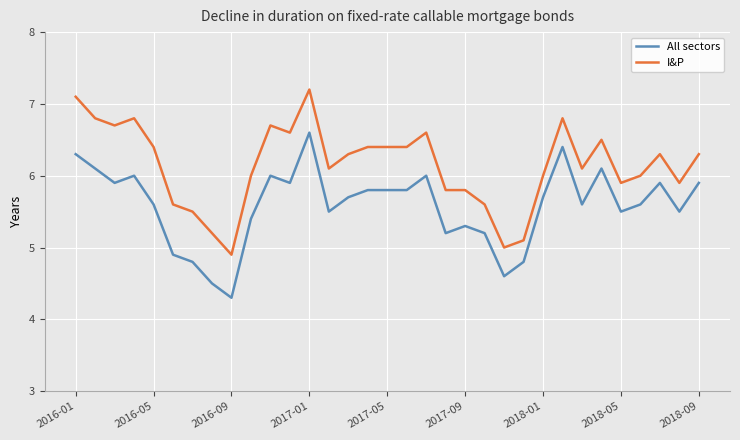

What is the difference between the maximum and minimum values in the I&P series?

2.3